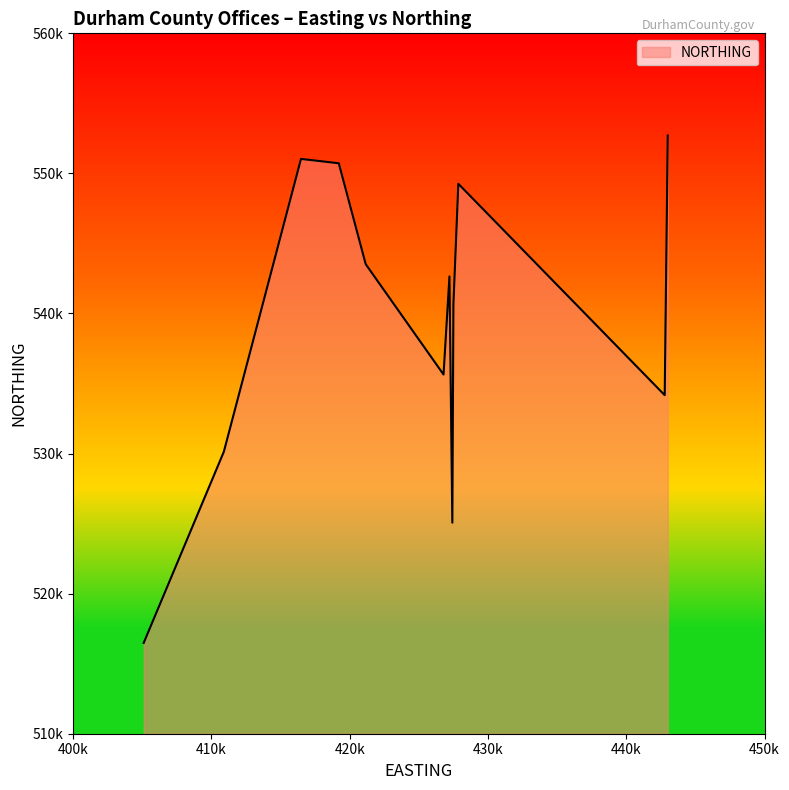

What is the maximum value shown in the chart?

552707